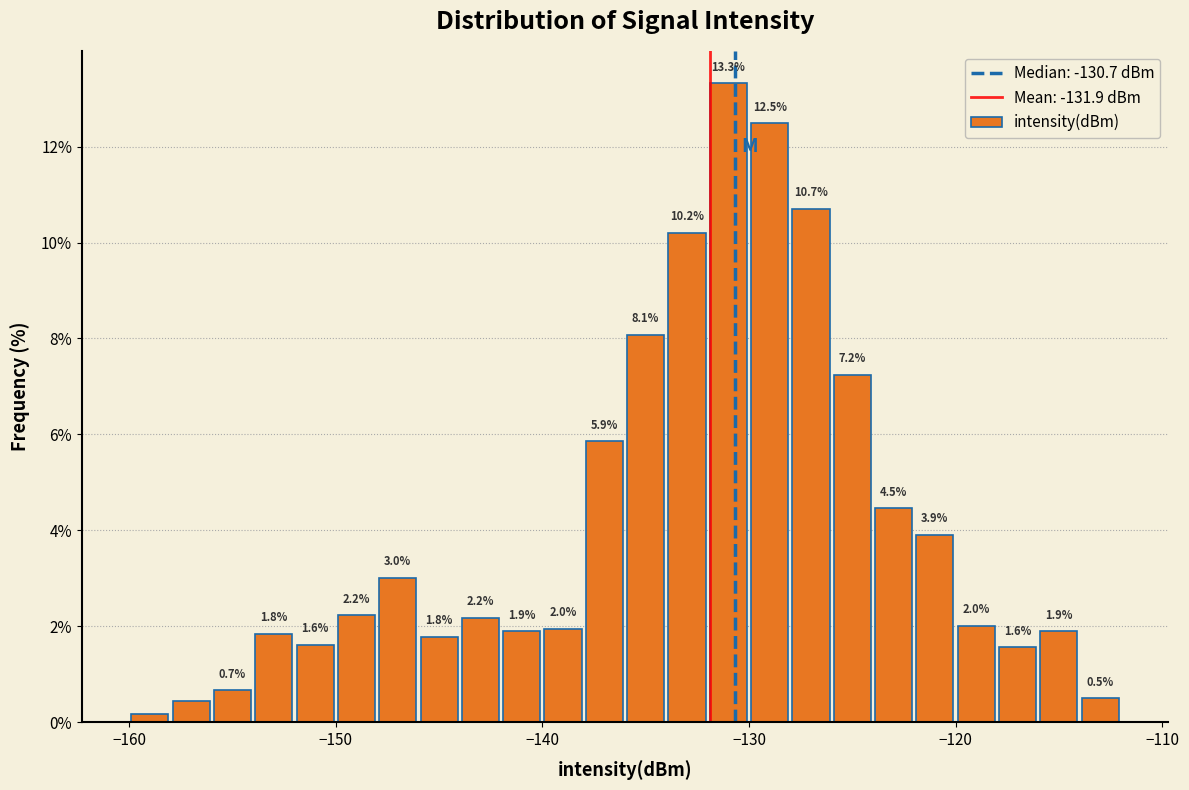

Read against the x-axis, roughly where is the centre of the tallest bar?

-131